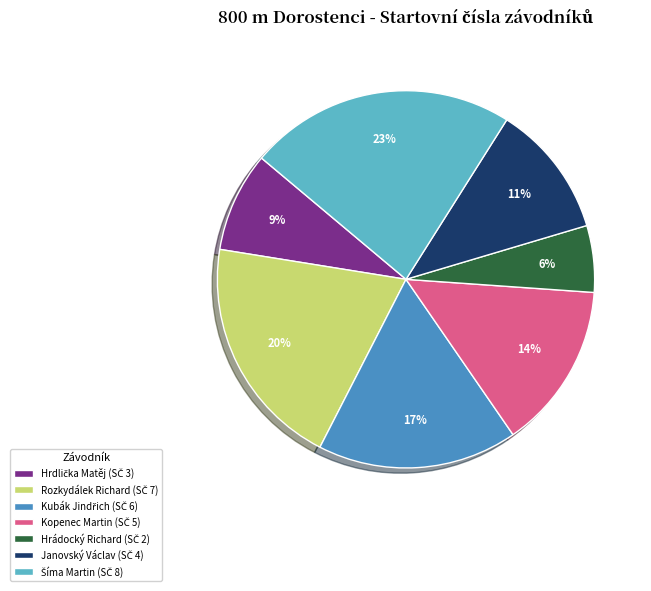

Is there a majority slice in this chart?

No